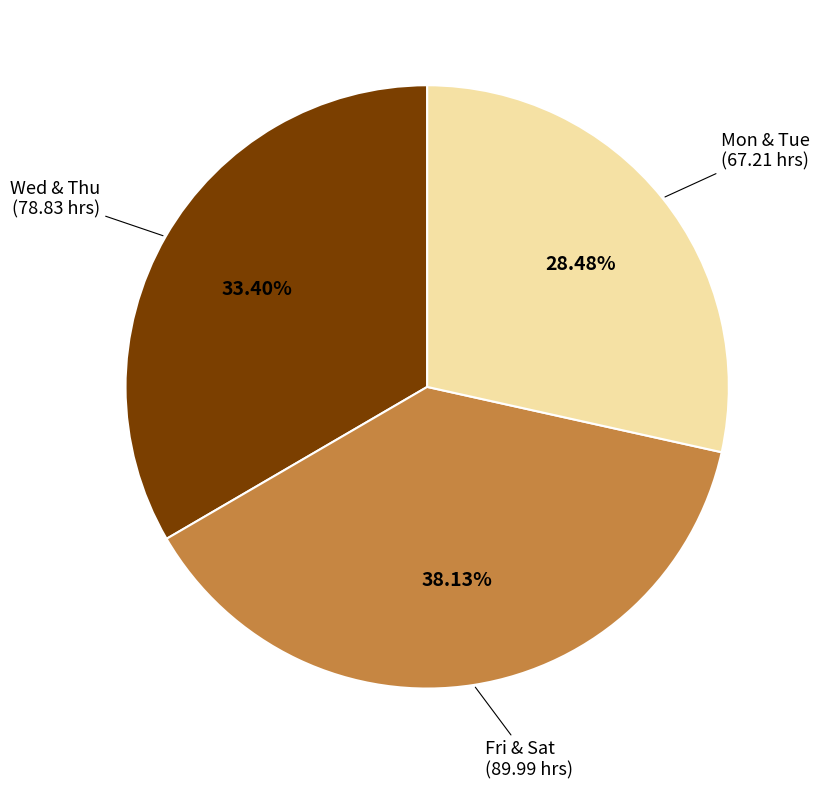

Does Wed & Thu represent more than half of the total?

No